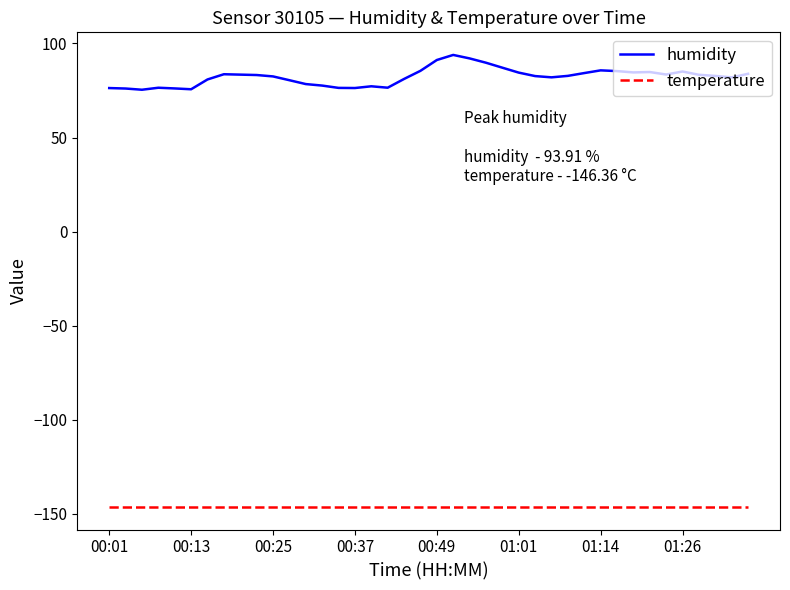

Rank the series by their average value, from highest to lowest.

humidity, temperature